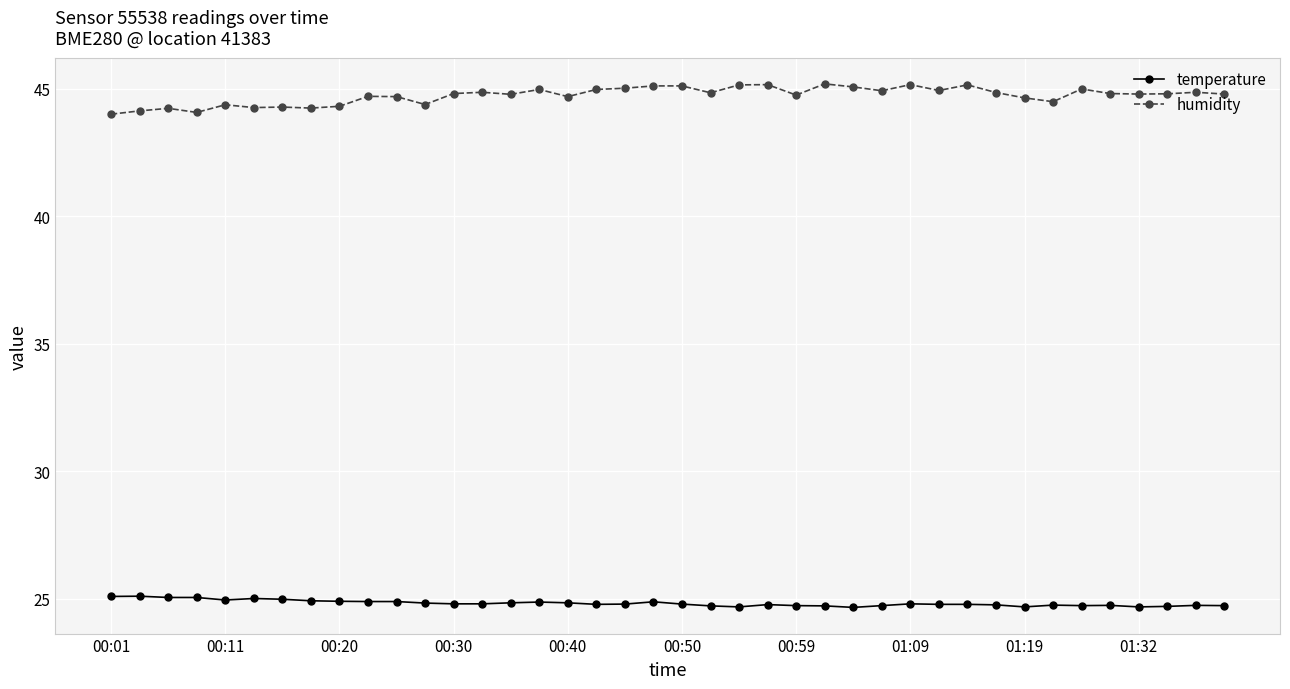

At how many categories does at least one series exceed 28?

40